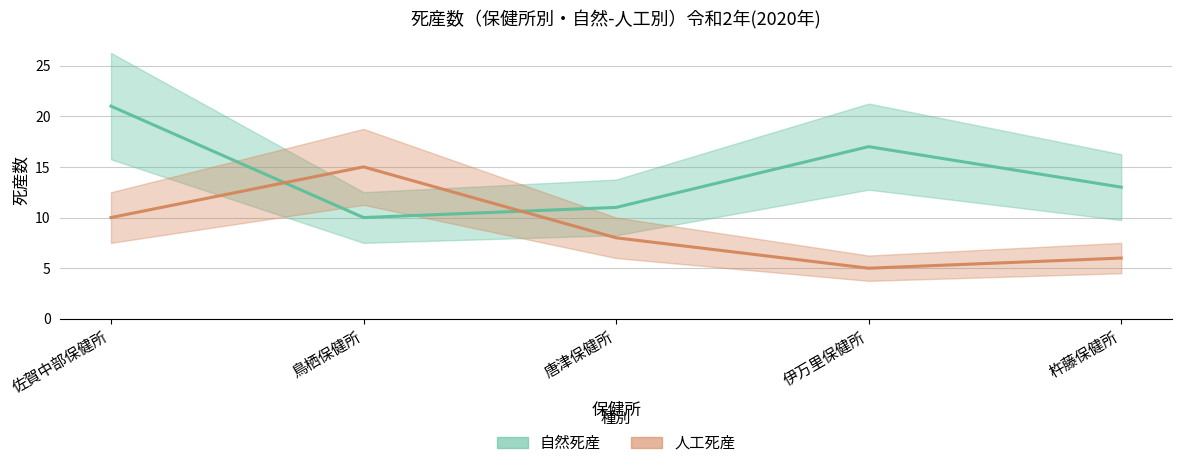

Which series has the widest spread of values?

自然死産